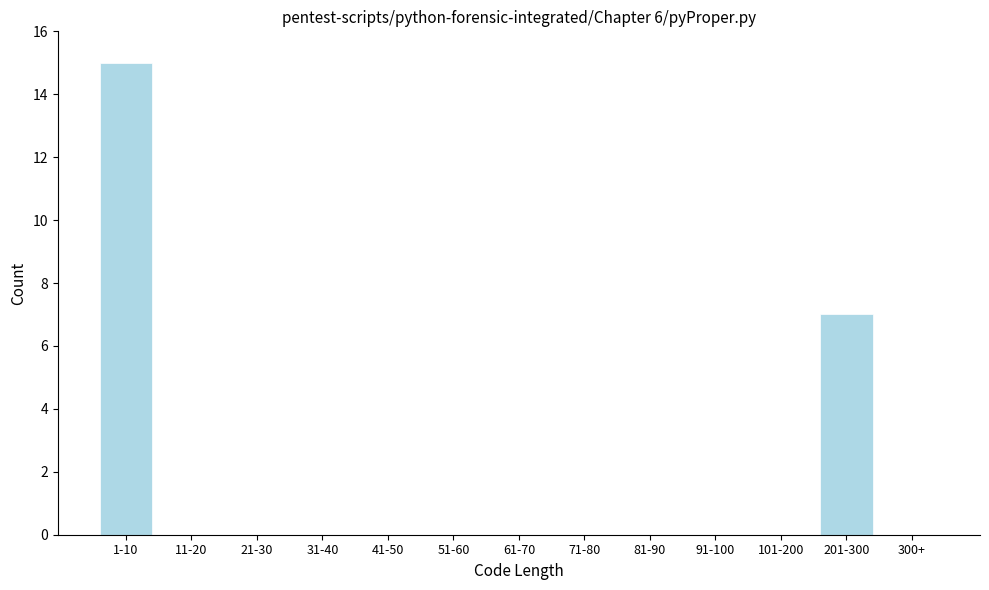

Reading right to left, extract all data points from this chart.

300+=0	201-300=7	101-200=0	91-100=0	81-90=0	71-80=0	61-70=0	51-60=0	41-50=0	31-40=0	21-30=0	11-20=0	1-10=15